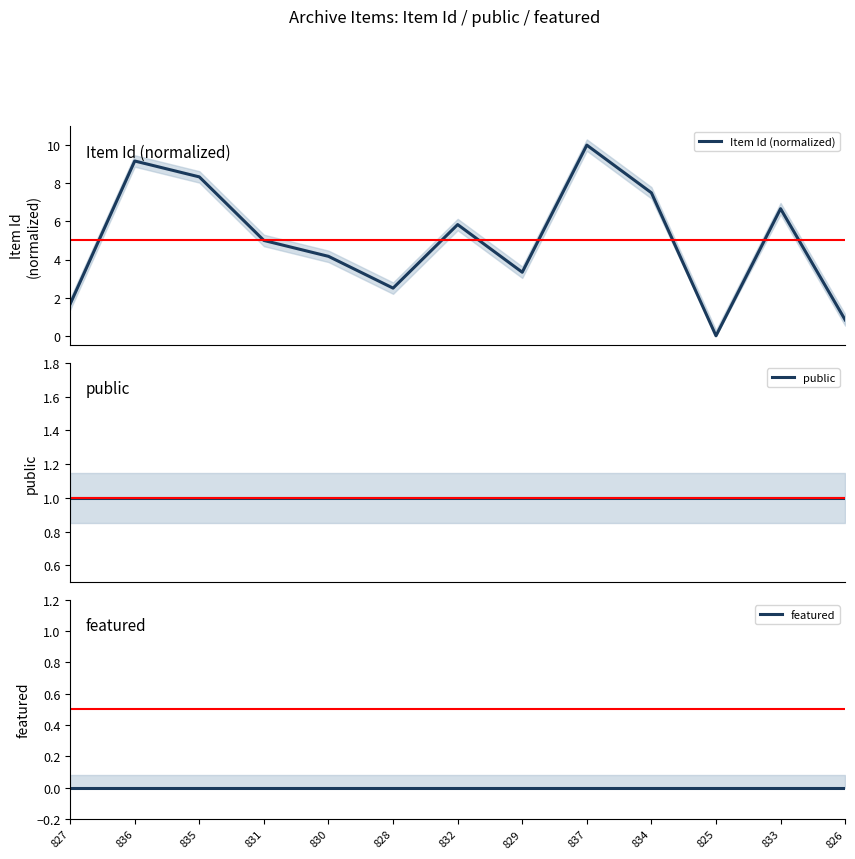

How many lines are shown in the chart?

3